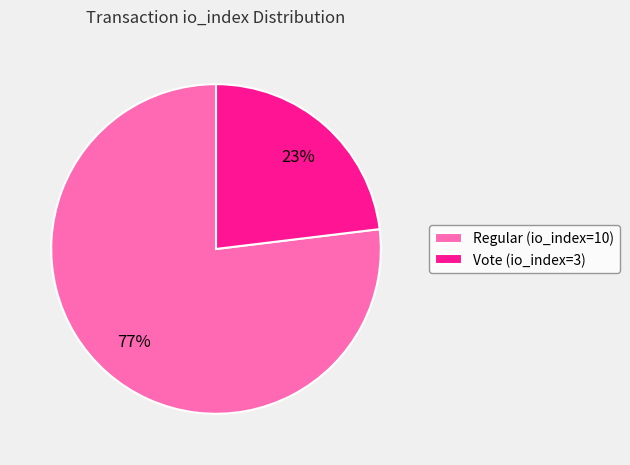

Do Vote (io_index=3) and Regular (io_index=10) together represent more than half of the pie?

Yes